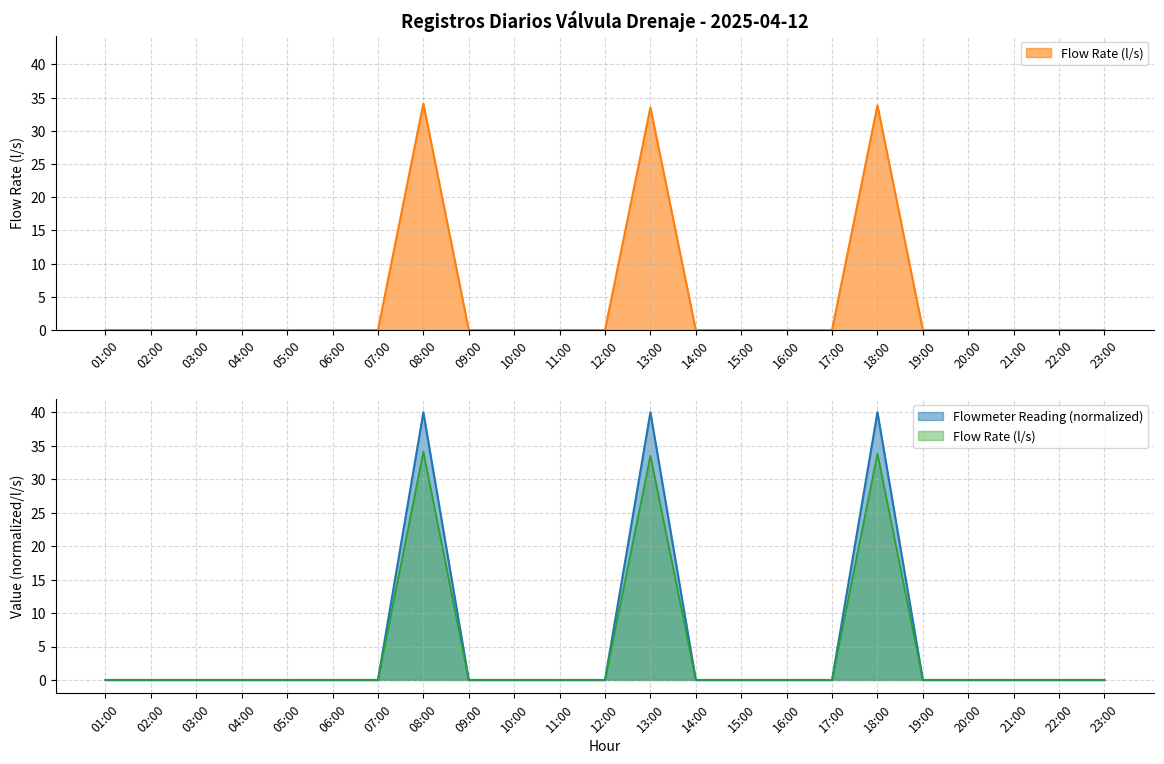

Rank the series by their average value, from highest to lowest.

Flowmeter Reading (m³), Flow Rate (l/s)